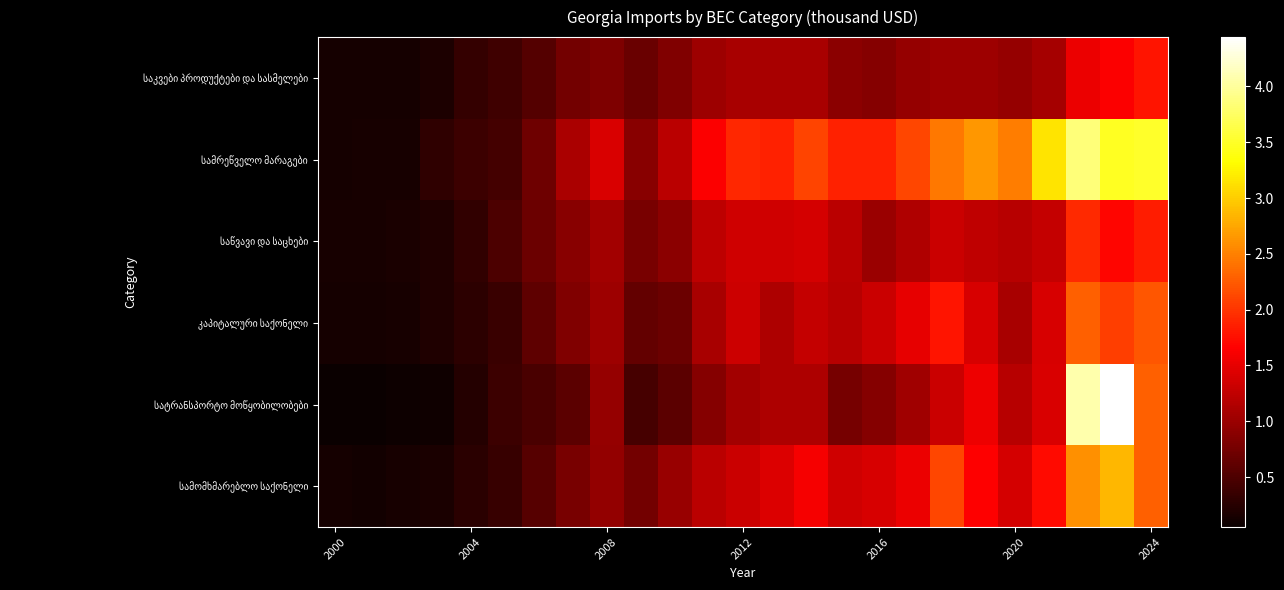

At which category is the sum across all series the highest?

22